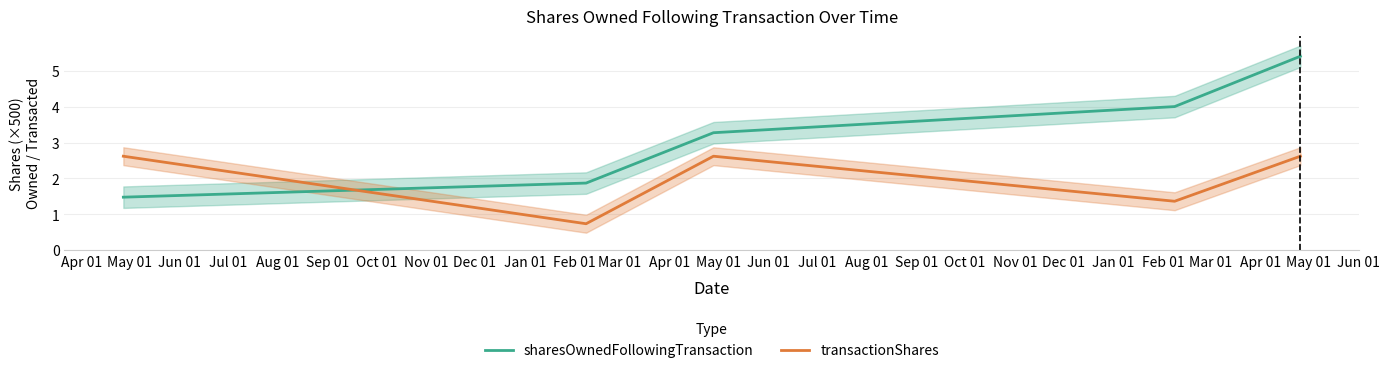

What are all the series names shown in the legend?

sharesOwnedFollowingTransaction, transactionShares